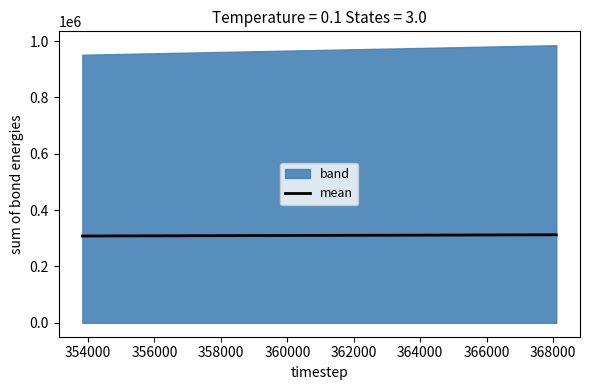

How many values in the mean series are below 312492?

1